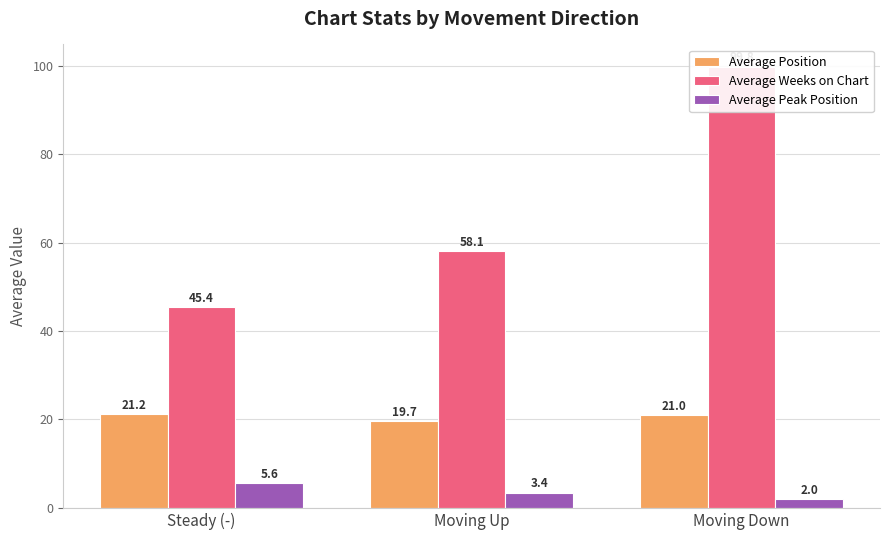

At which category is the sum across all series the highest?

Moving Down